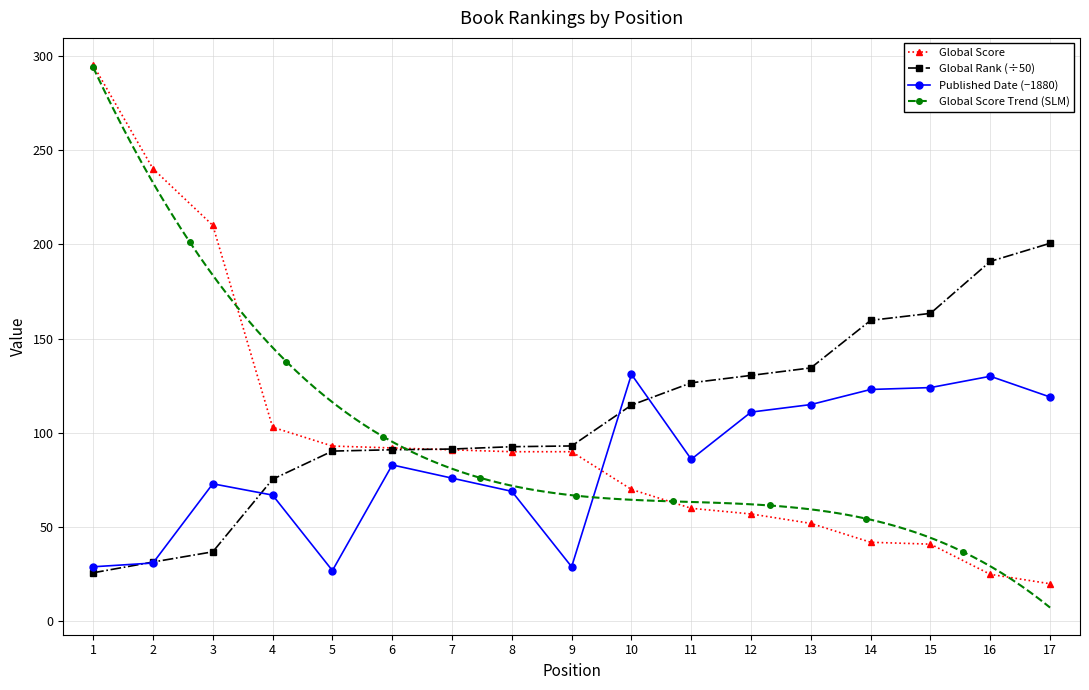

Which series has the widest spread of values?

Global Score